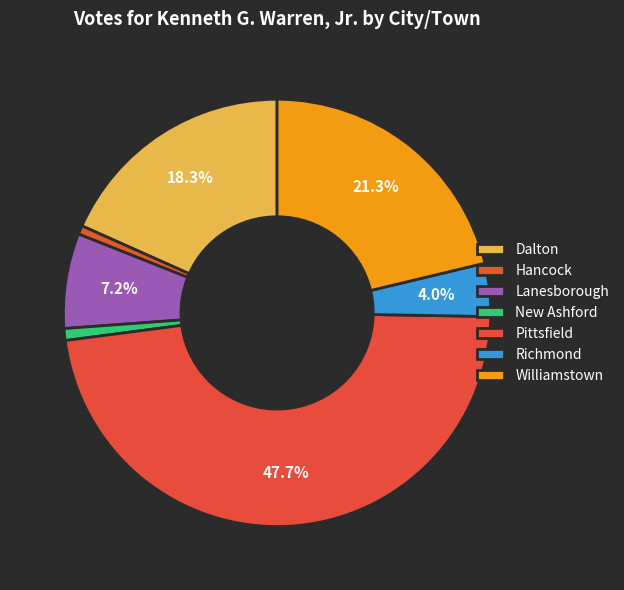

How many segments does this pie chart have?

7